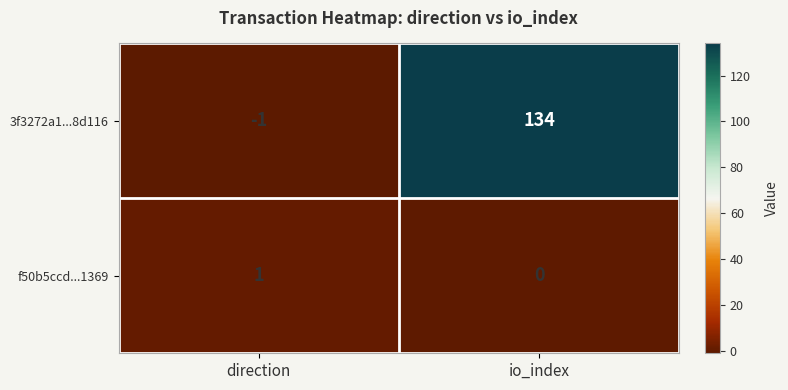

The value of f50b5ccd...1369 at io_index is 0. True or false?

True